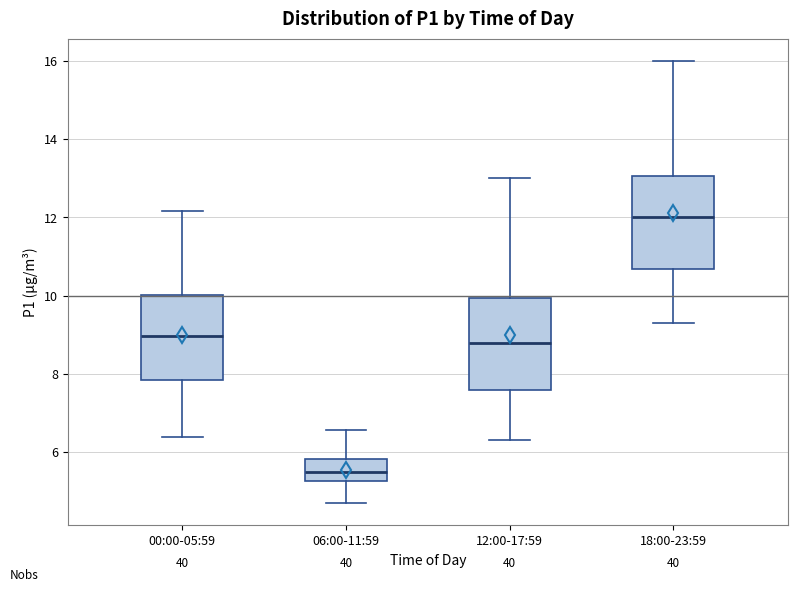

Which box's median line is the lowest?

06:00-11:59